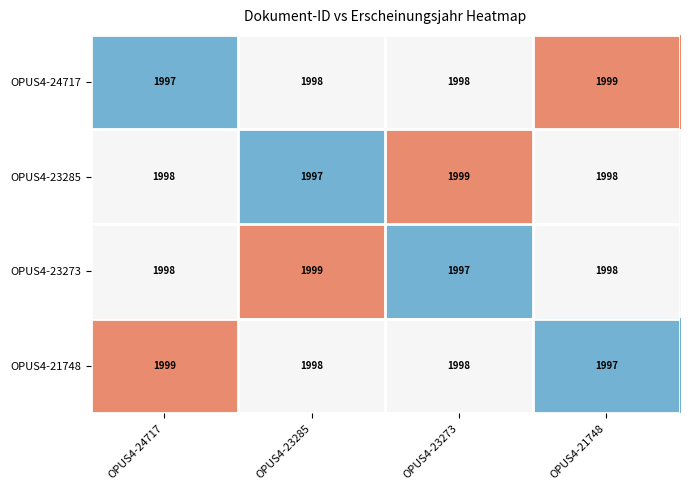

Is the value of OPUS4-23273 at OPUS4-23285 greater than the value of OPUS4-23285 at OPUS4-23285?

Yes